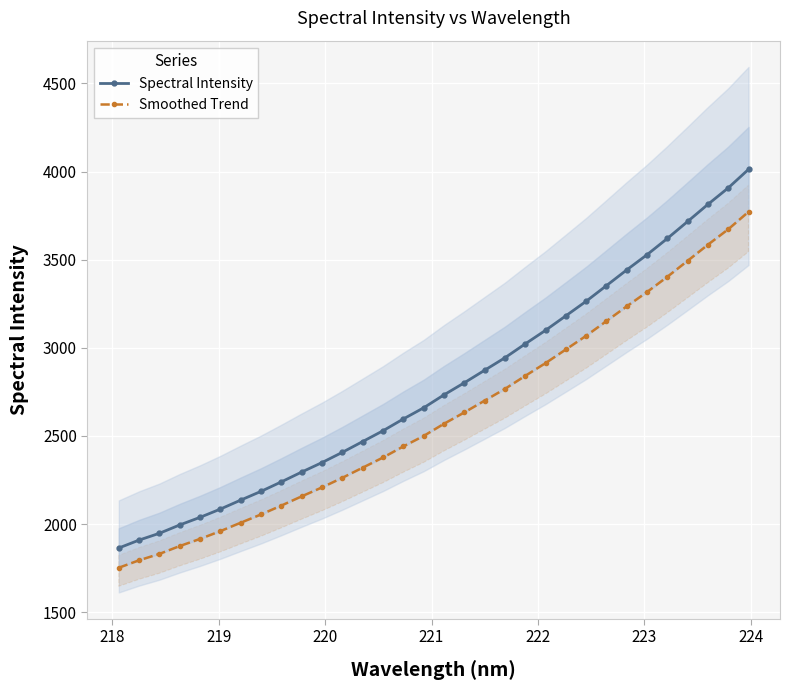

What is the highest value of the Spectral Intensity series?

4012.3